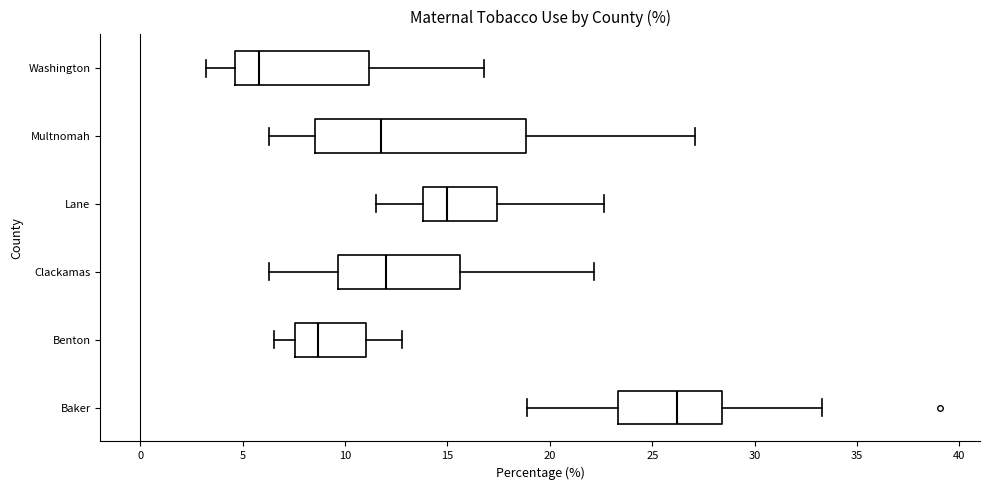

Reading bottom to top, read every box against the x-axis: the position of its median line, the range the box covers, and the ends of its whiskers. The values are not printed on the chart, so give them approximately, as read against the axis.

Baker: median 26.0, box 23.5 to 28.5, whiskers 19.0 to 33.5
Benton: median 8.5, box 7.5 to 11.0, whiskers 6.5 to 13.0
Clackamas: median 12.0, box 9.5 to 15.5, whiskers 6.5 to 22.0
Lane: median 15.0, box 14.0 to 17.5, whiskers 11.5 to 22.5
Multnomah: median 12.0, box 8.5 to 19.0, whiskers 6.5 to 27.0
Washington: median 6.0, box 4.5 to 11.0, whiskers 3.0 to 17.0